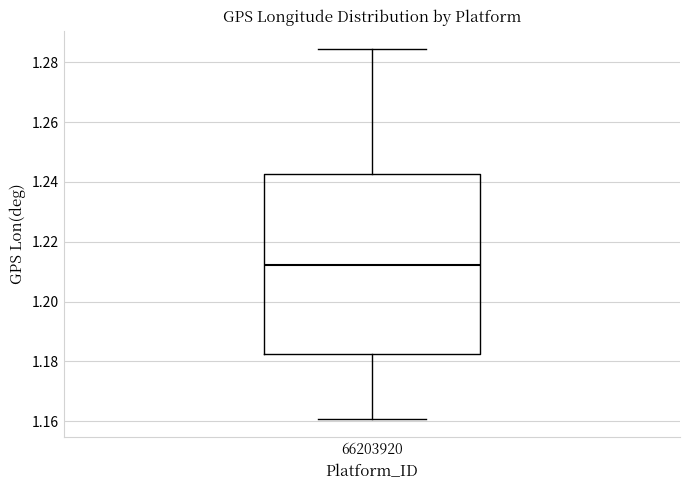

Read this box plot against the y-axis: the position of the median line, the range covered by the box, and the ends of both whiskers. The values are not printed on the chart, so give them approximately, as read against the axis.

median 1.212, box 1.182 to 1.242, whiskers 1.160 to 1.284